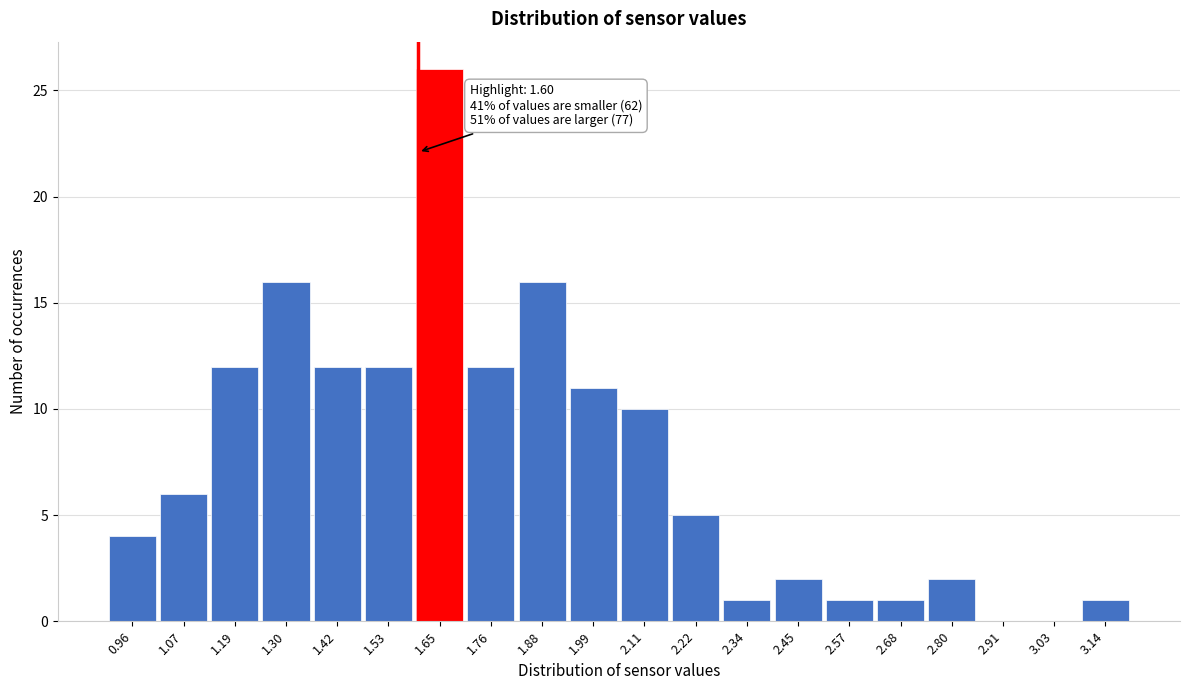

Over which range of the x-axis is the bar tallest?

1.590 to 1.705